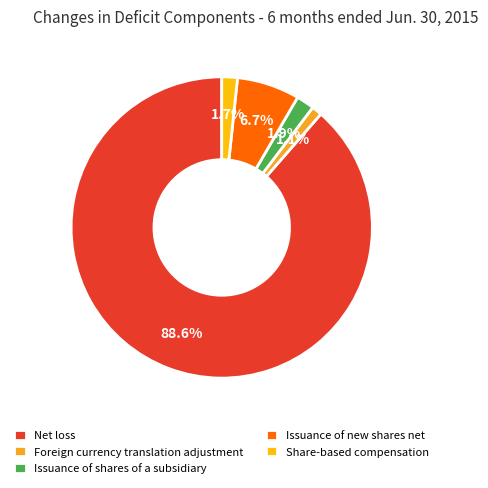

How many segments does this pie chart have?

5